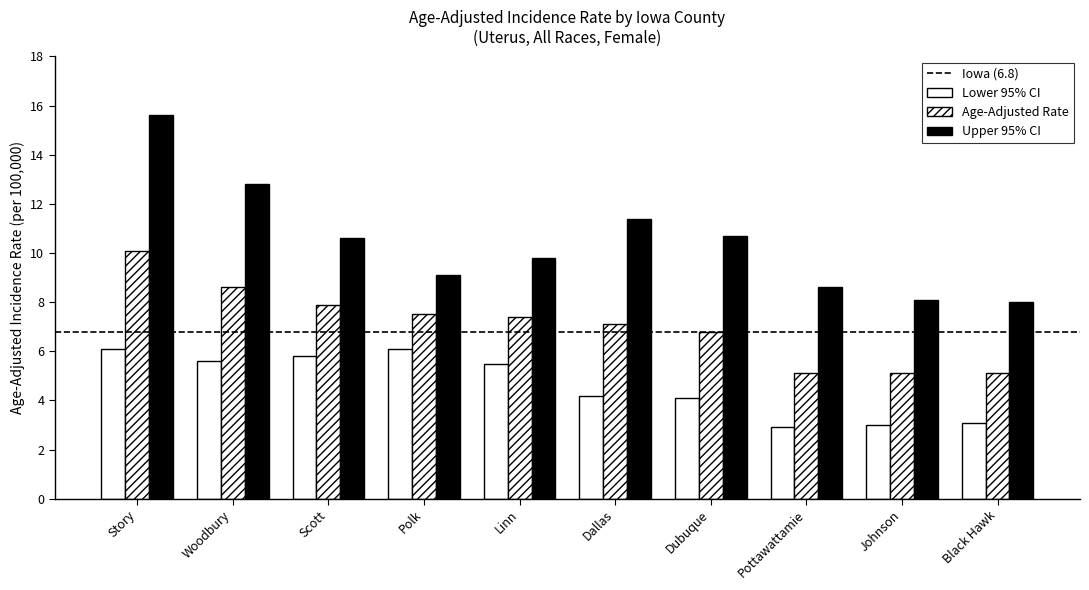

At Scott, list the series in order from smallest to largest.

Lower 95% CI, Age-Adjusted Rate, Upper 95% CI